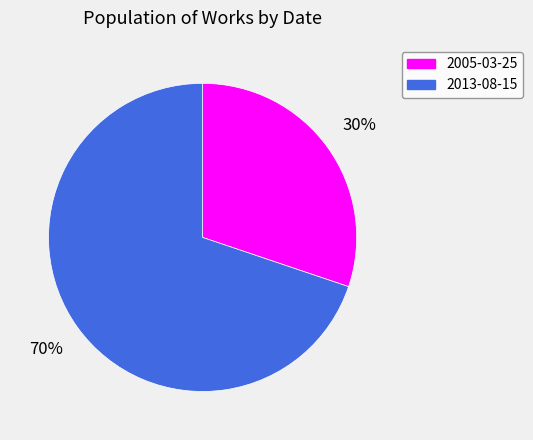

To the nearest percent, what is the average slice percentage?

50%